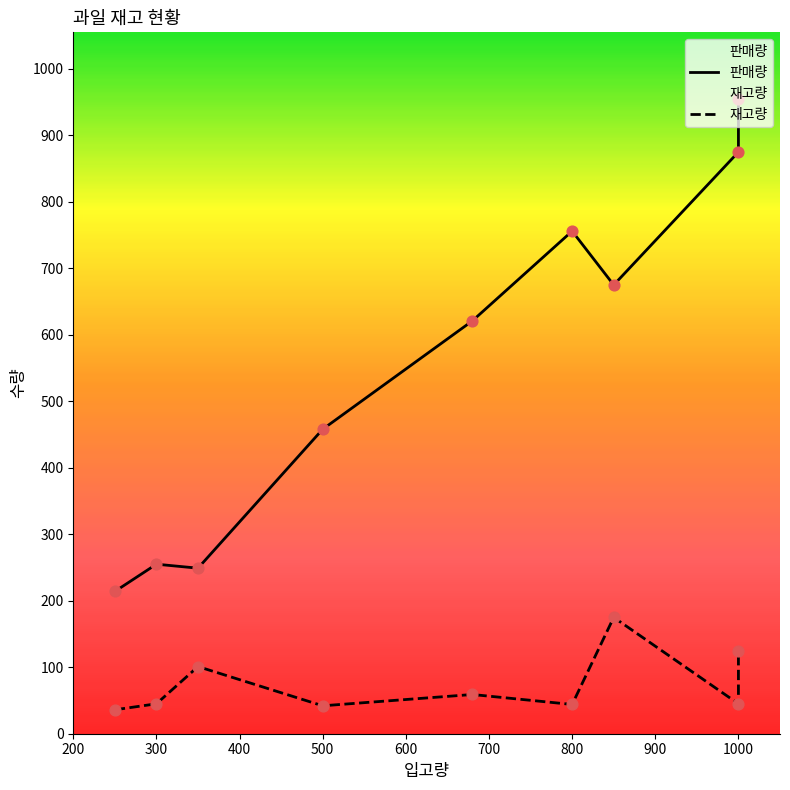

Which series reaches the maximum Y coordinate?

판매량